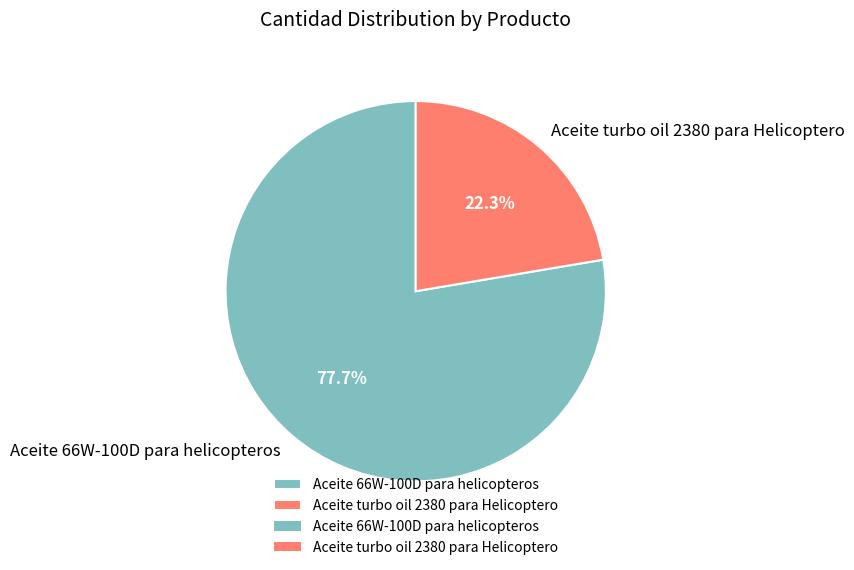

Is there a majority slice in this chart?

Yes